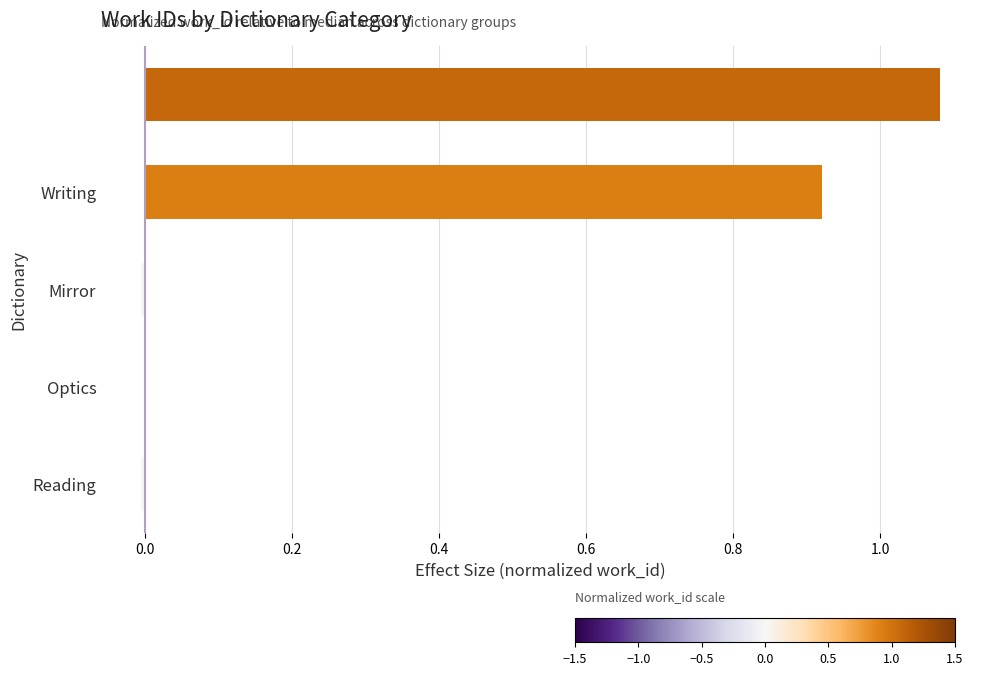

What is the difference between the second highest and minimum values?

0.9